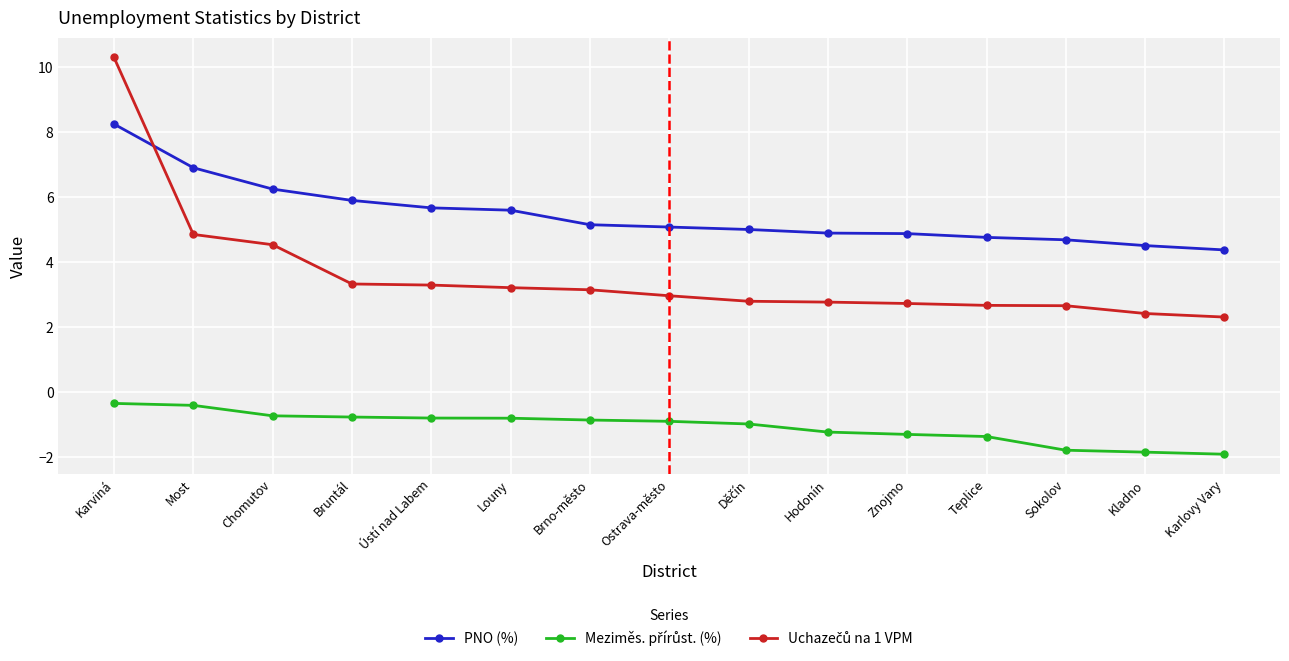

What is the maximum value shown in the chart?

10.3